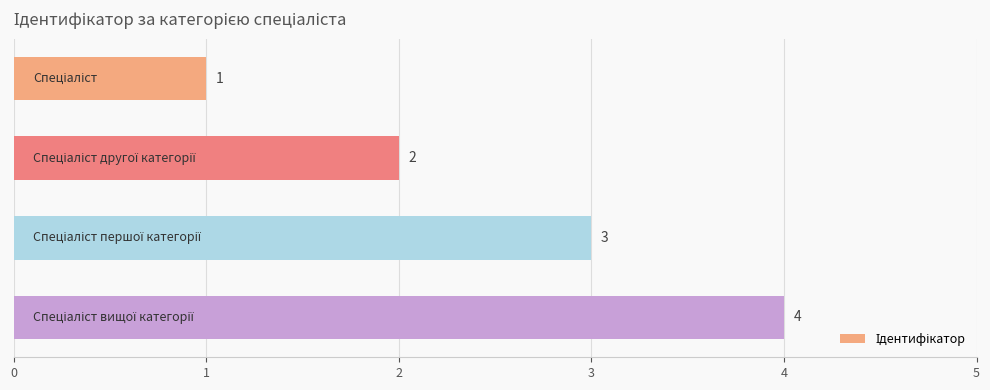

How many values are between 2 and 4?

3